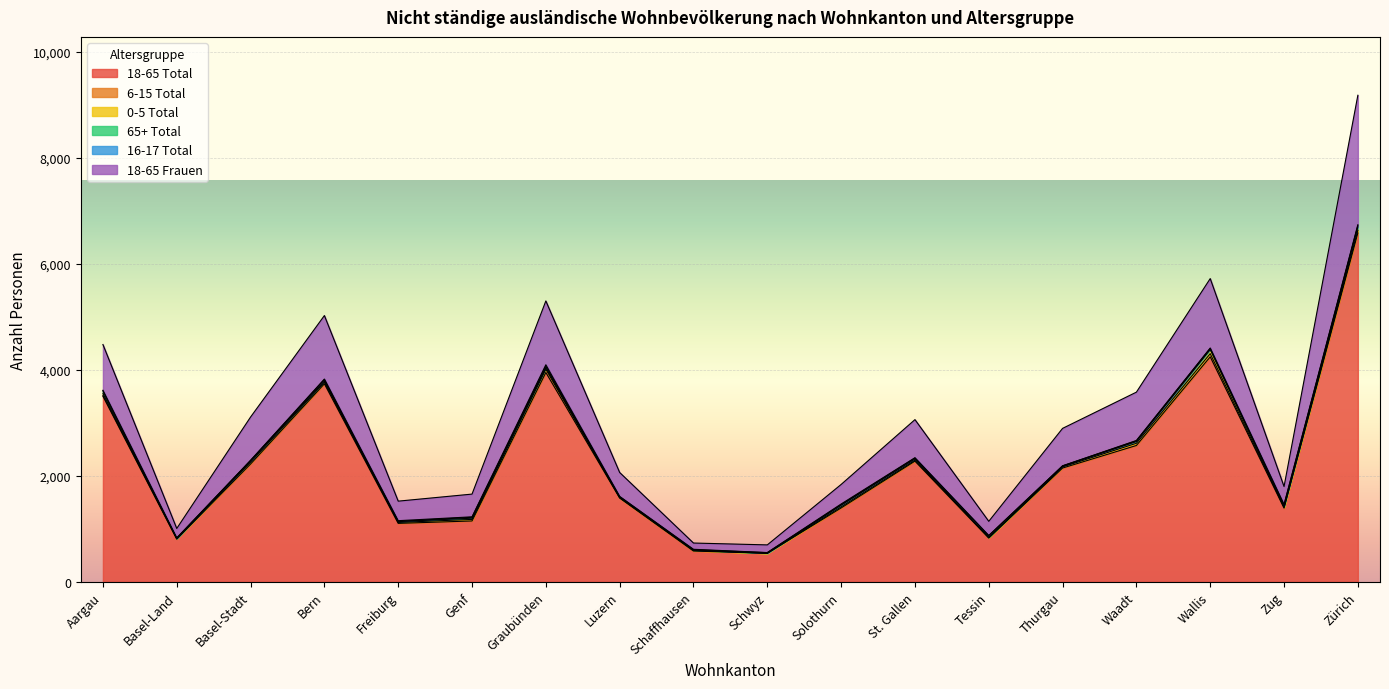

At which label does 18-65 Total reach its peak?

Zürich